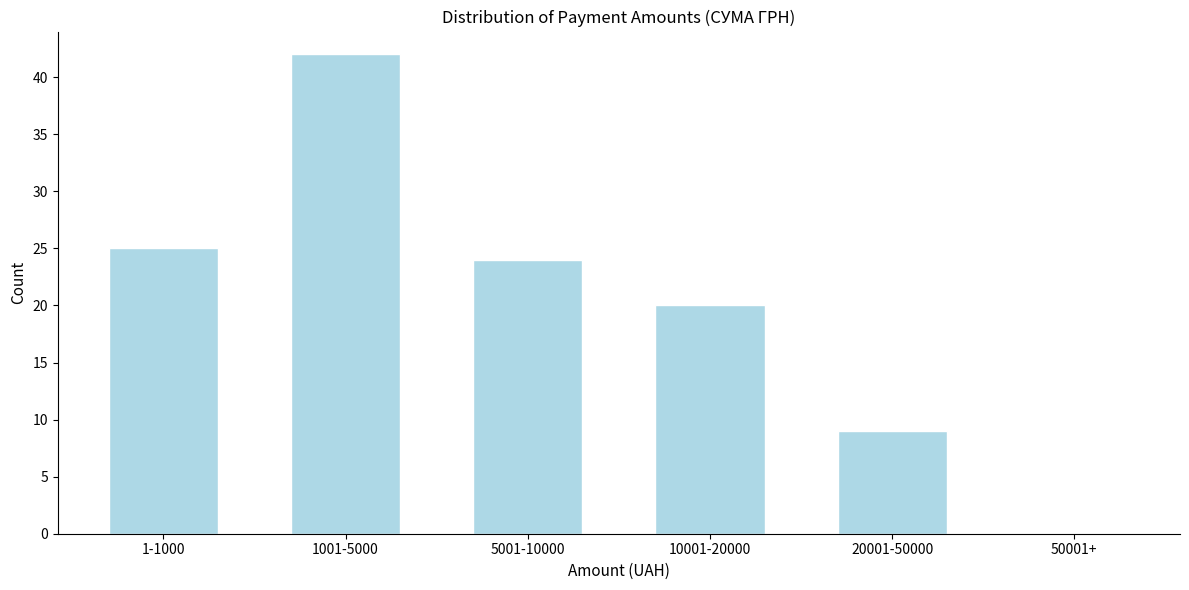

Reading left to right, transcribe all the data shown in this chart.

1-1000=25	1001-5000=42	5001-10000=24	10001-20000=20	20001-50000=9	50001+=0